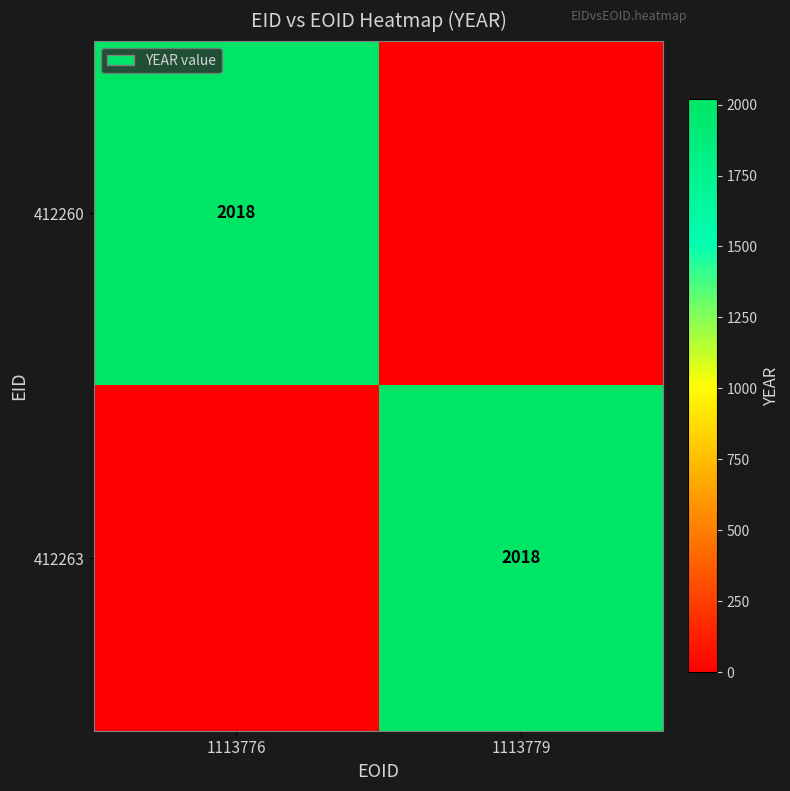

The value of 412263 at 1113779 is 2018. True or false?

True